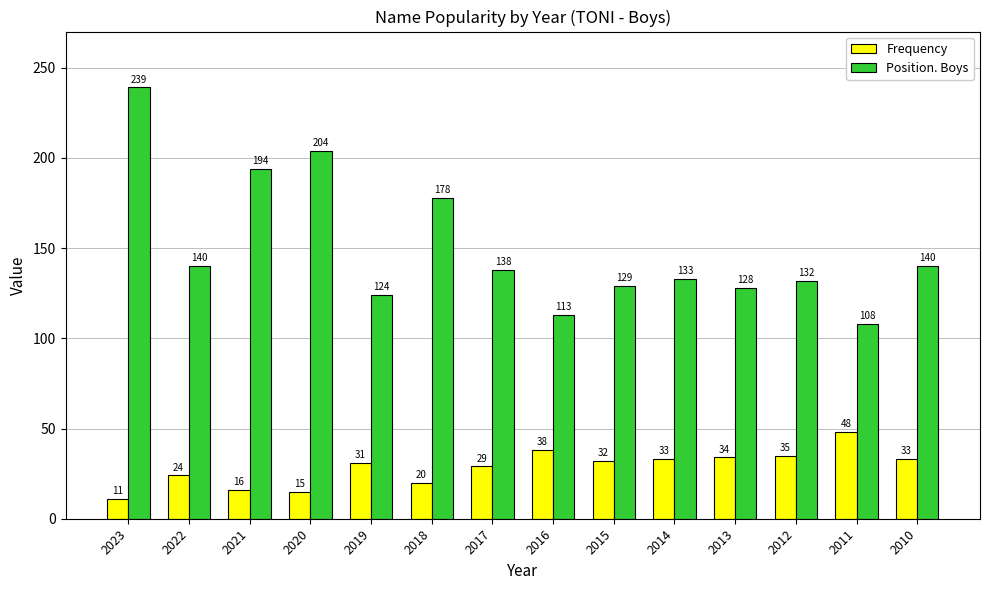

Count the number of categories in the chart.

14